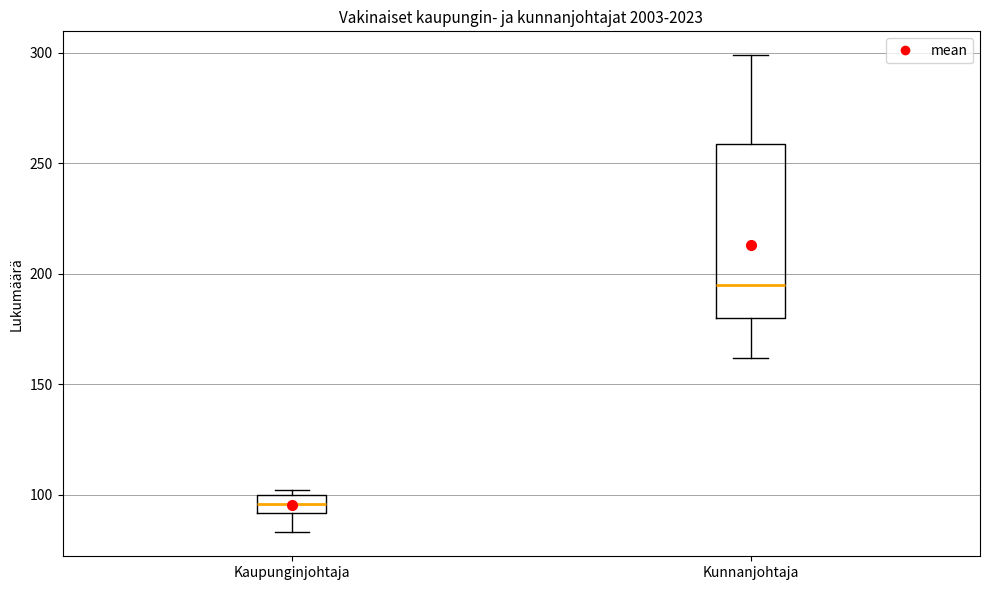

Which box has the highest median line?

Kunnanjohtaja